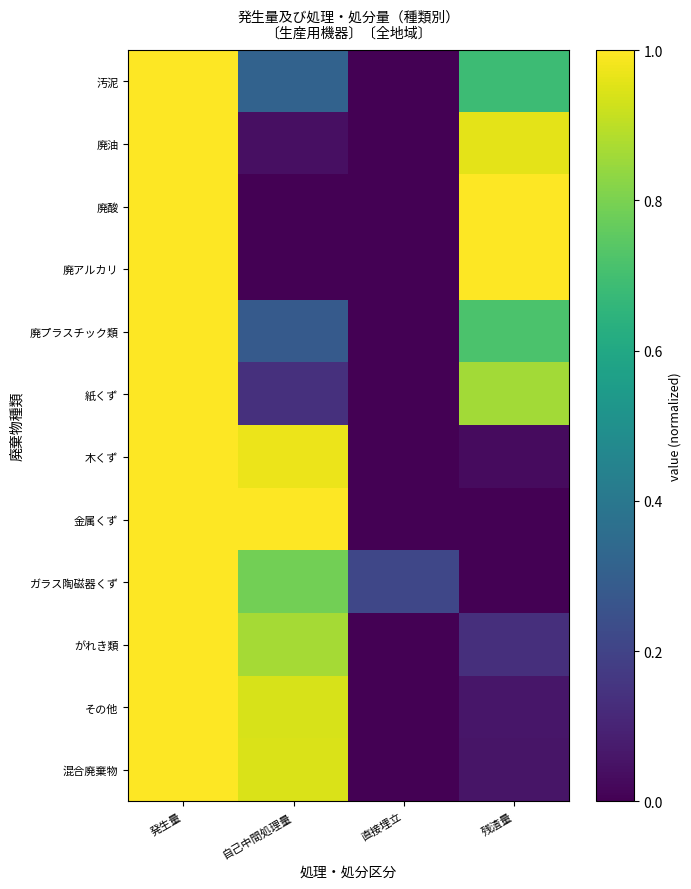

At 残渣量, list the series in order from smallest to largest.

ガラス陶磁器くず, 金属くず, 木くず, 混合廃棄物, その他, がれき類, 汚泥, 廃プラスチック類, 紙くず, 廃油, 廃酸, 廃アルカリ